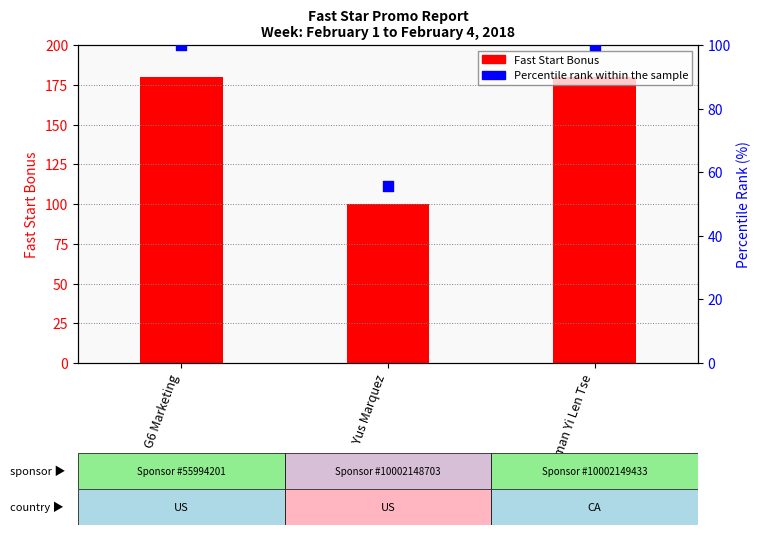

Which series has the largest total across all categories?

Fast Start Bonus